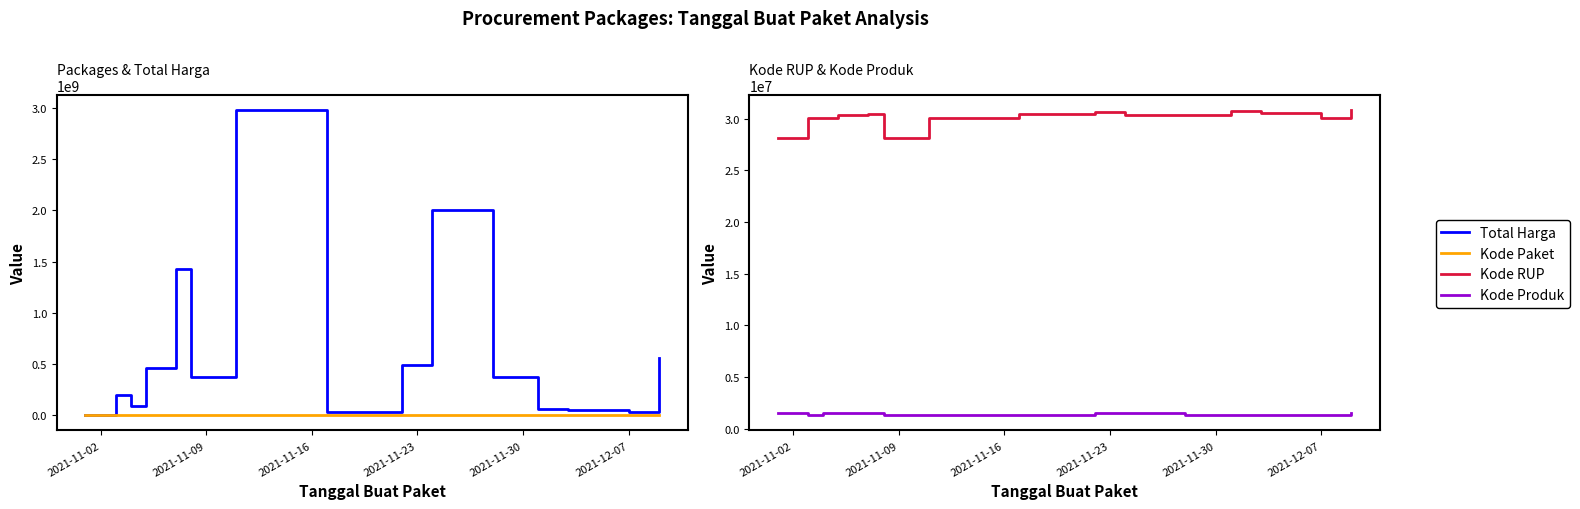

How many data points in Kode Produk are above 1350905?

7